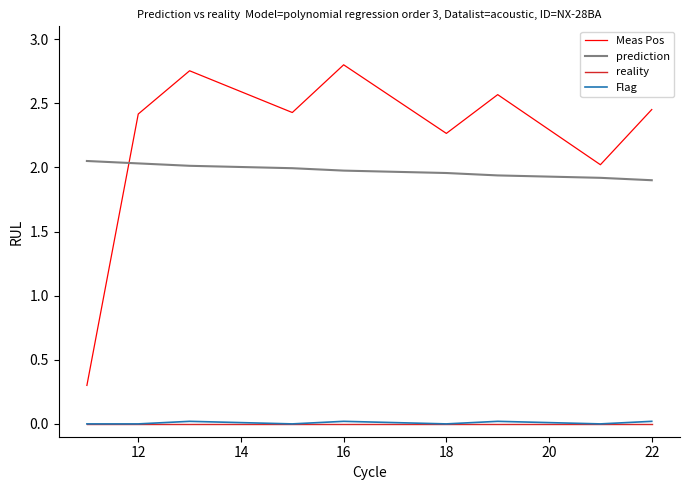

Which series has the widest spread of values?

Meas Pos